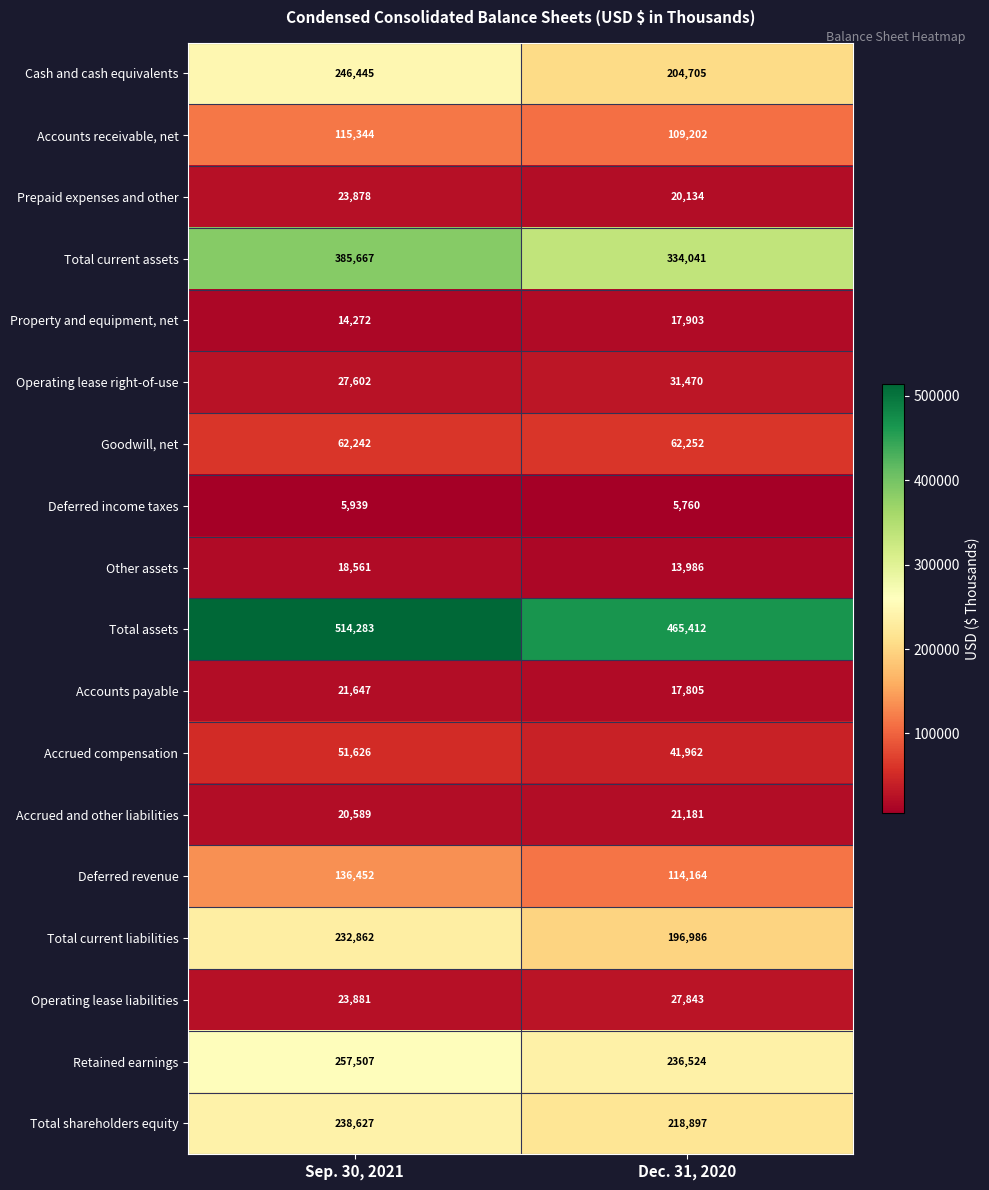

List the series in order of their peak value, highest first.

Total assets, Total current assets, Retained earnings, Cash and cash equivalents, Total shareholders equity, Total current liabilities, Deferred revenue, Accounts receivable, net, Goodwill, net, Accrued compensation, Operating lease right-of-use, Operating lease liabilities, Prepaid expenses and other, Accounts payable, Accrued and other liabilities, Other assets, Property and equipment, net, Deferred income taxes